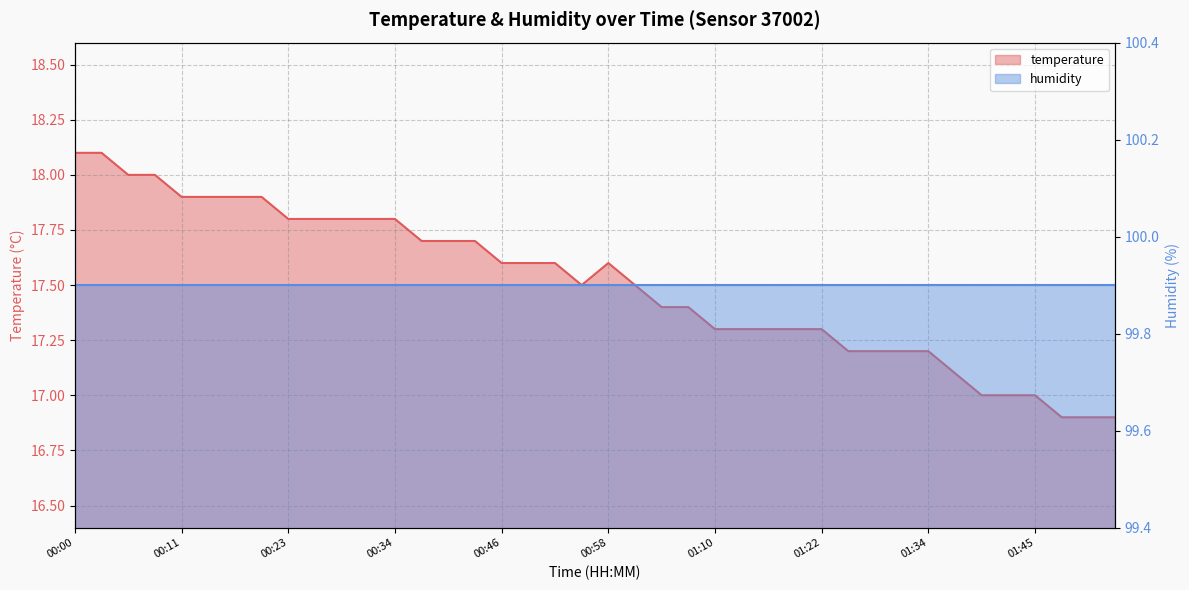

What is the value of the 17th point from the left?

17.6